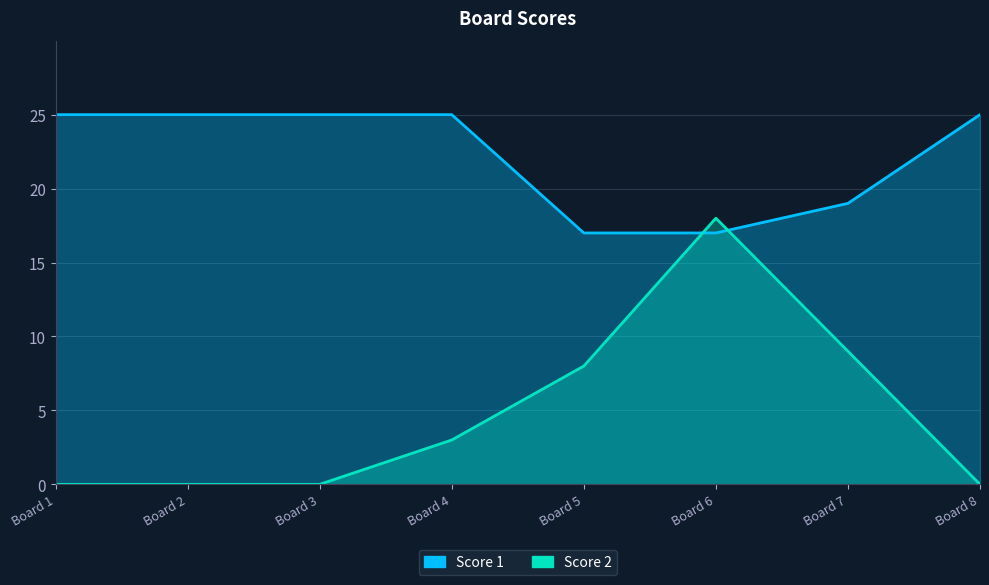

Rank the series by their maximum value, from lowest to highest.

Score 2, Score 1